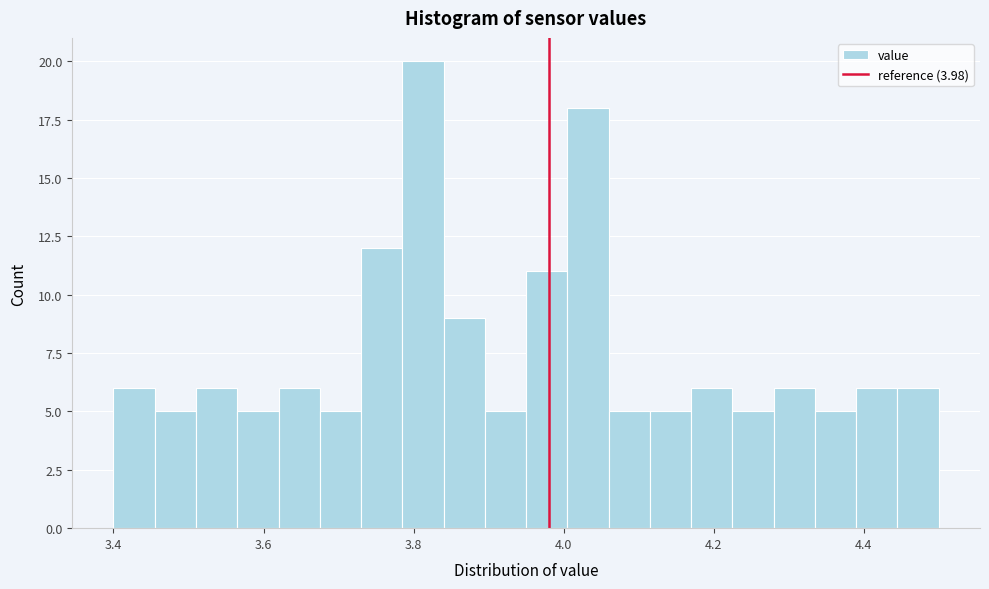

Around what value on the x-axis is the tallest bar? Give the approximate position of its centre, as read against the axis.

3.82